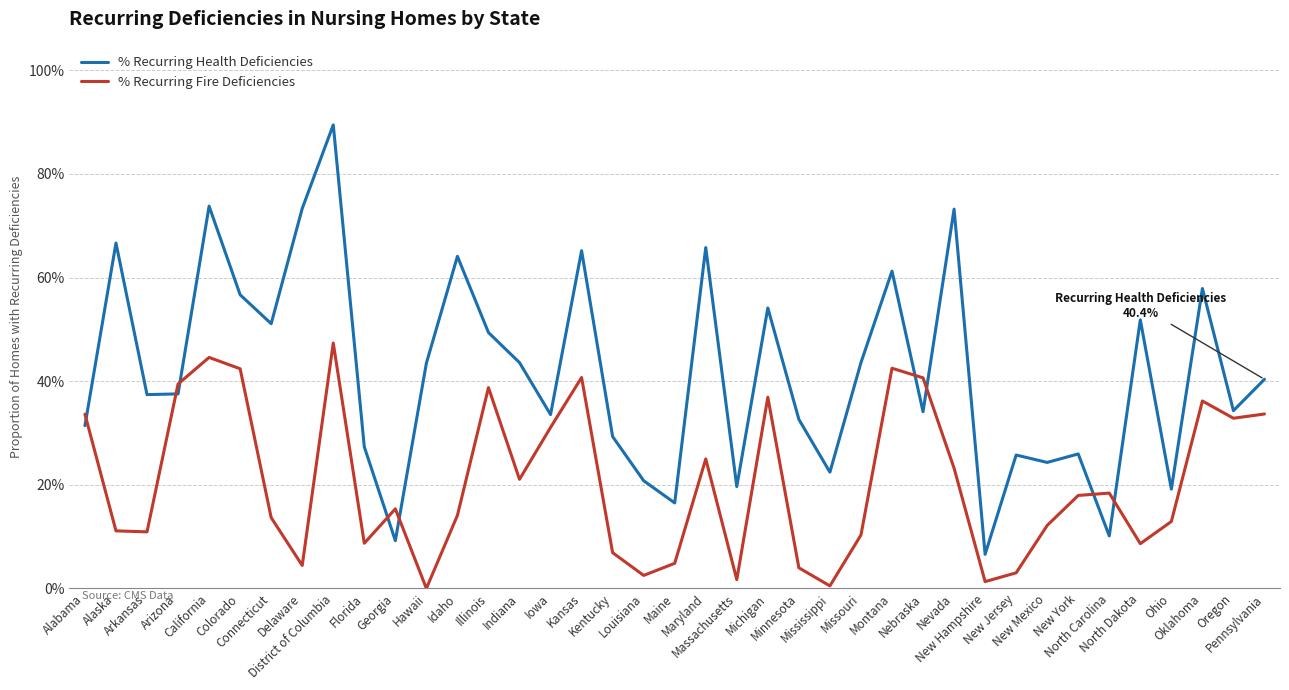

What is the value of the % Recurring Health Deficiencies point at the 13th from the left?

0.6